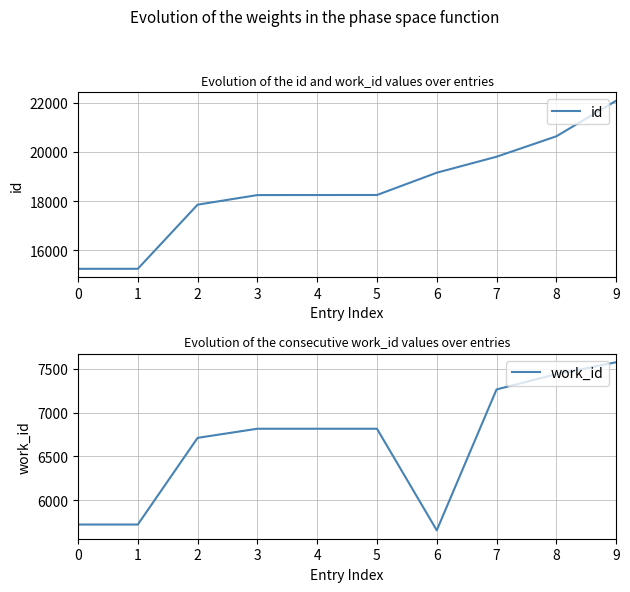

Reading right to left, list all the values displayed in this chart.

id: 22072	20630	19802	19154	18250	18249	18247	17858	15258	15257
work_id: 7574	7438	7264	5658	6816	6816	6816	6712	5724	5724